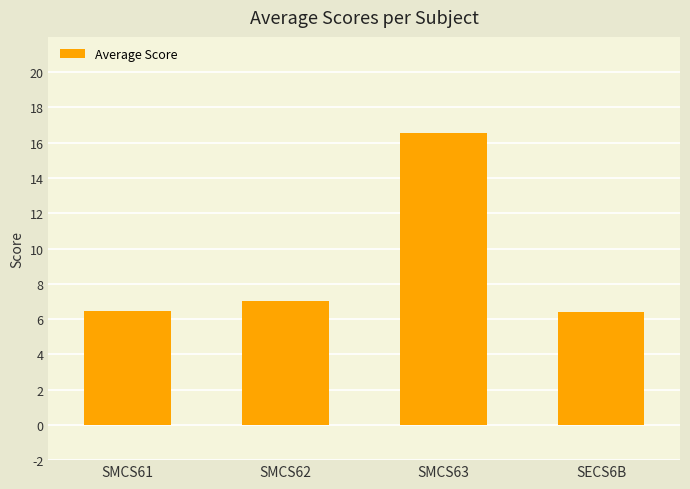

What is the label of the 4th bar from the right?

SMCS61